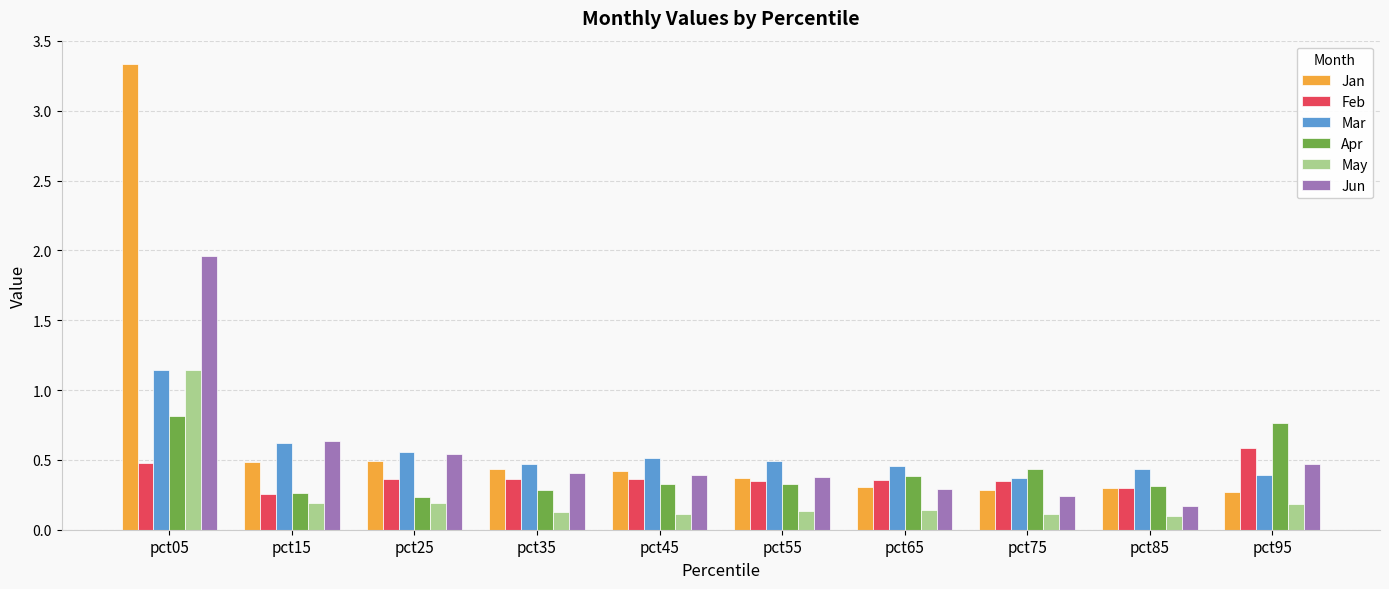

Rank the series at pct35 from lowest to highest value.

May, Apr, Feb, Jun, Jan, Mar